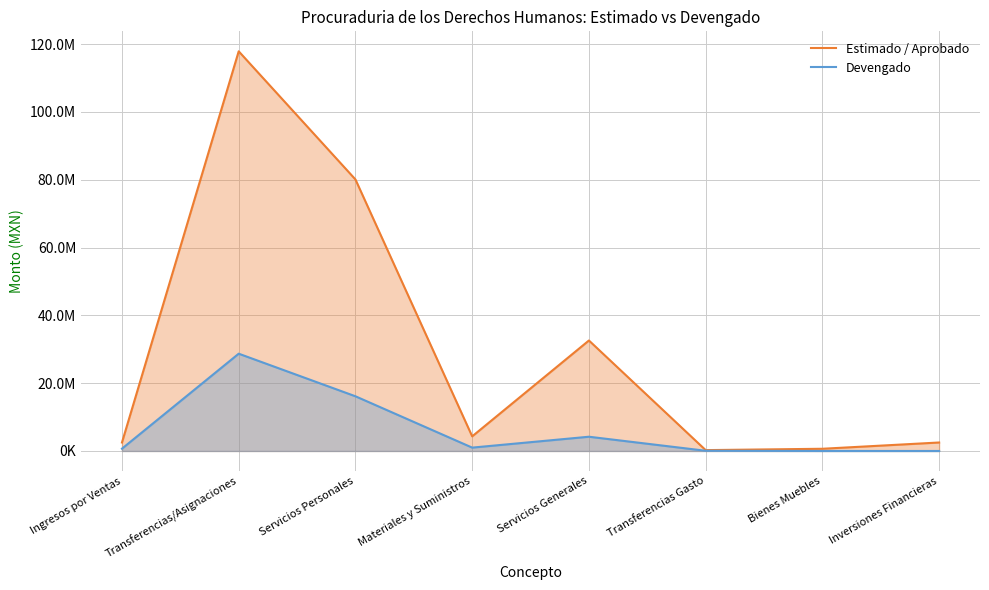

Rank the series by their maximum value, from highest to lowest.

Estimado / Aprobado, Devengado